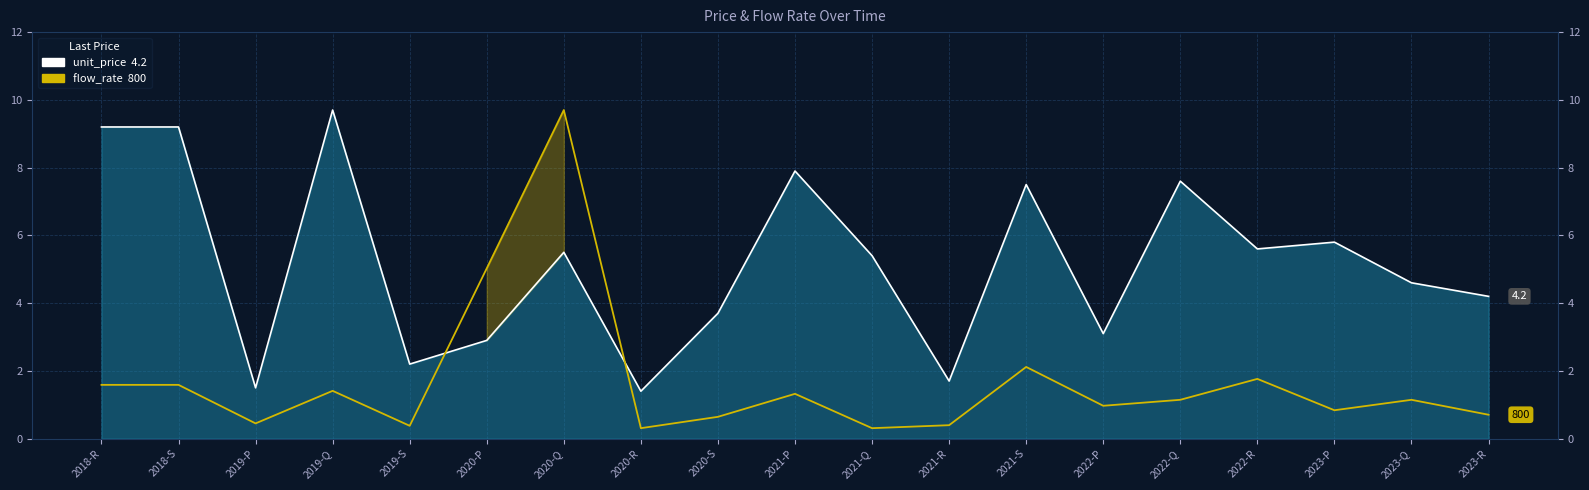

What is the difference between the maximum and minimum values in the flow_rate series?

9.4